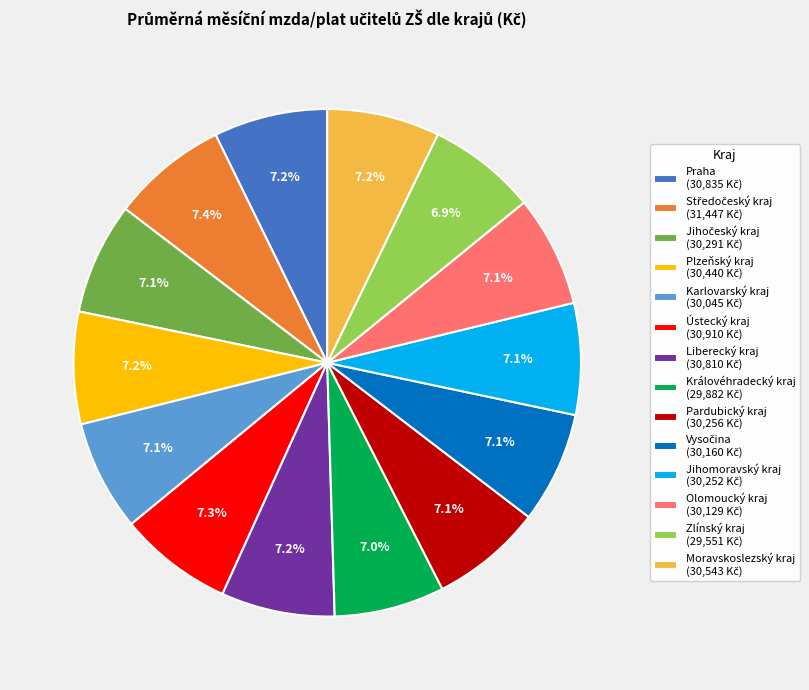

Does any single category account for the majority?

No